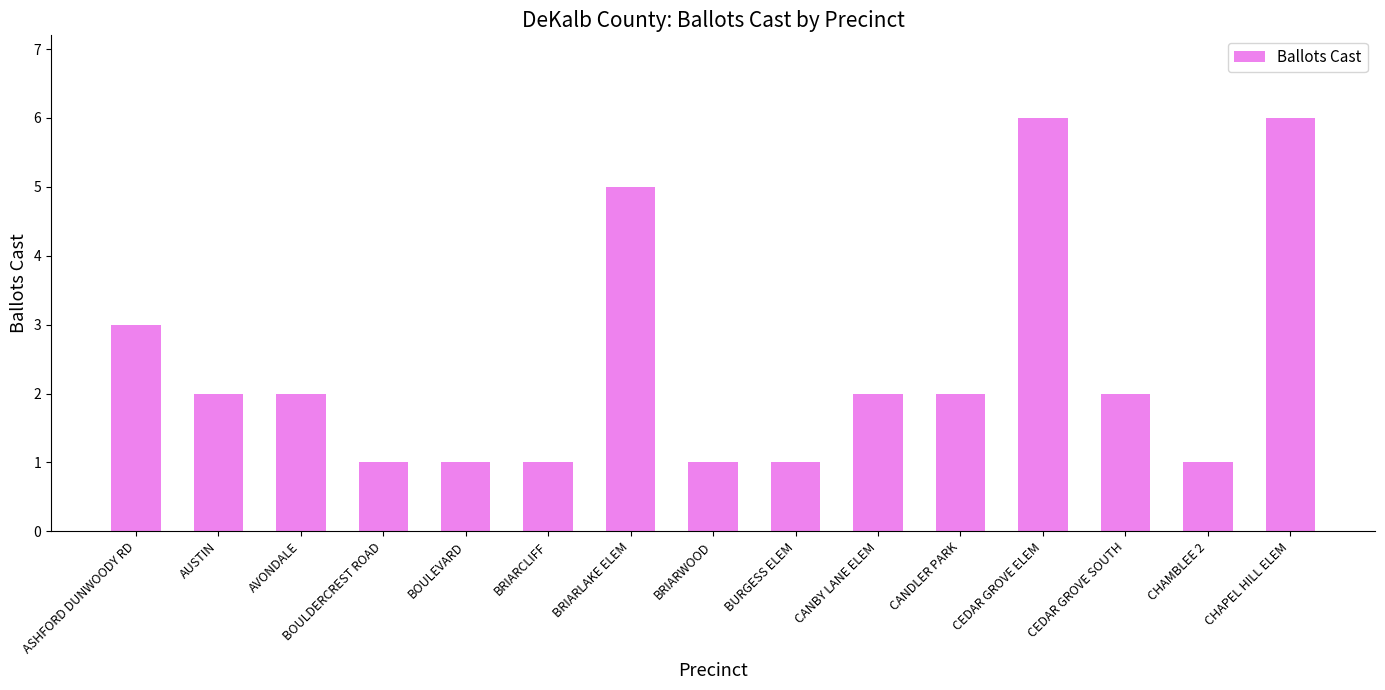

What is the maximum value shown in the chart?

6